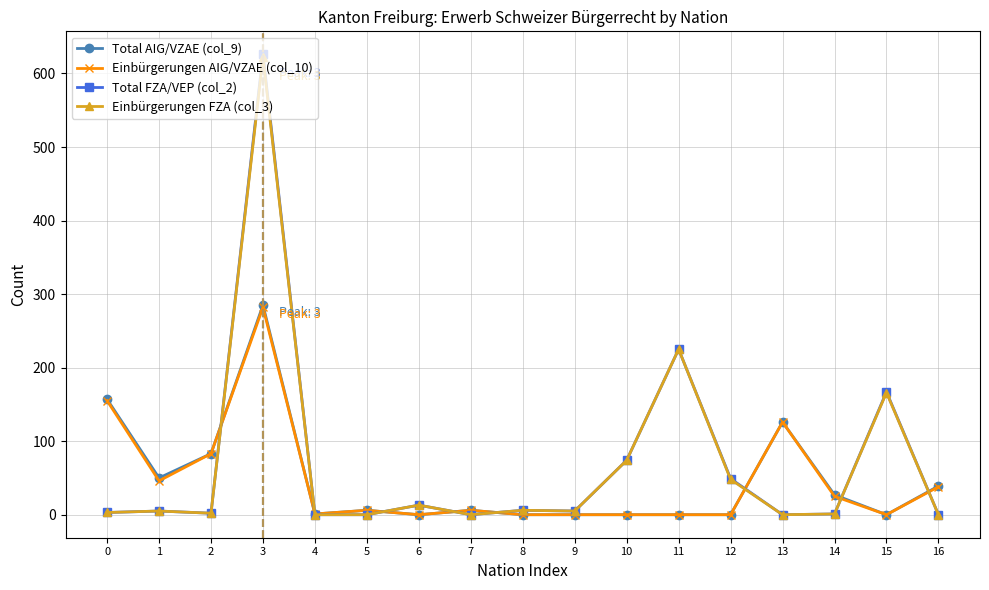

At how many categories does at least one series exceed 428?

1